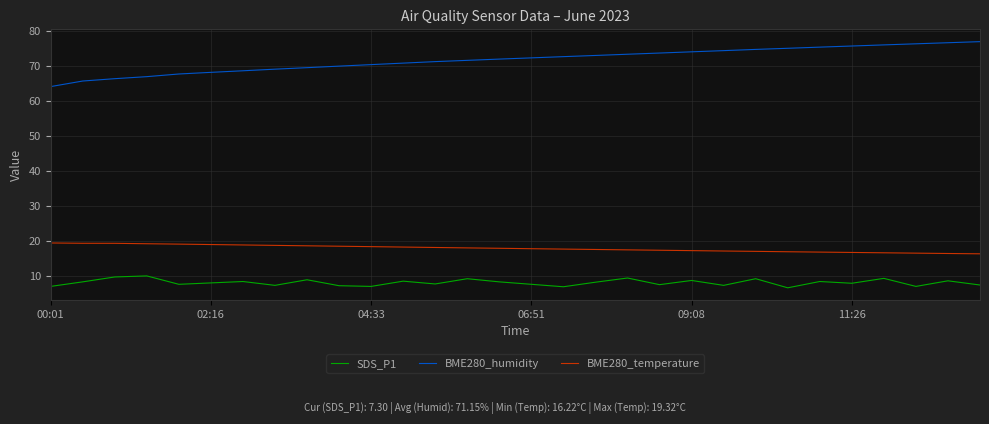

What is the average value of the BME280_humidity series?

71.7